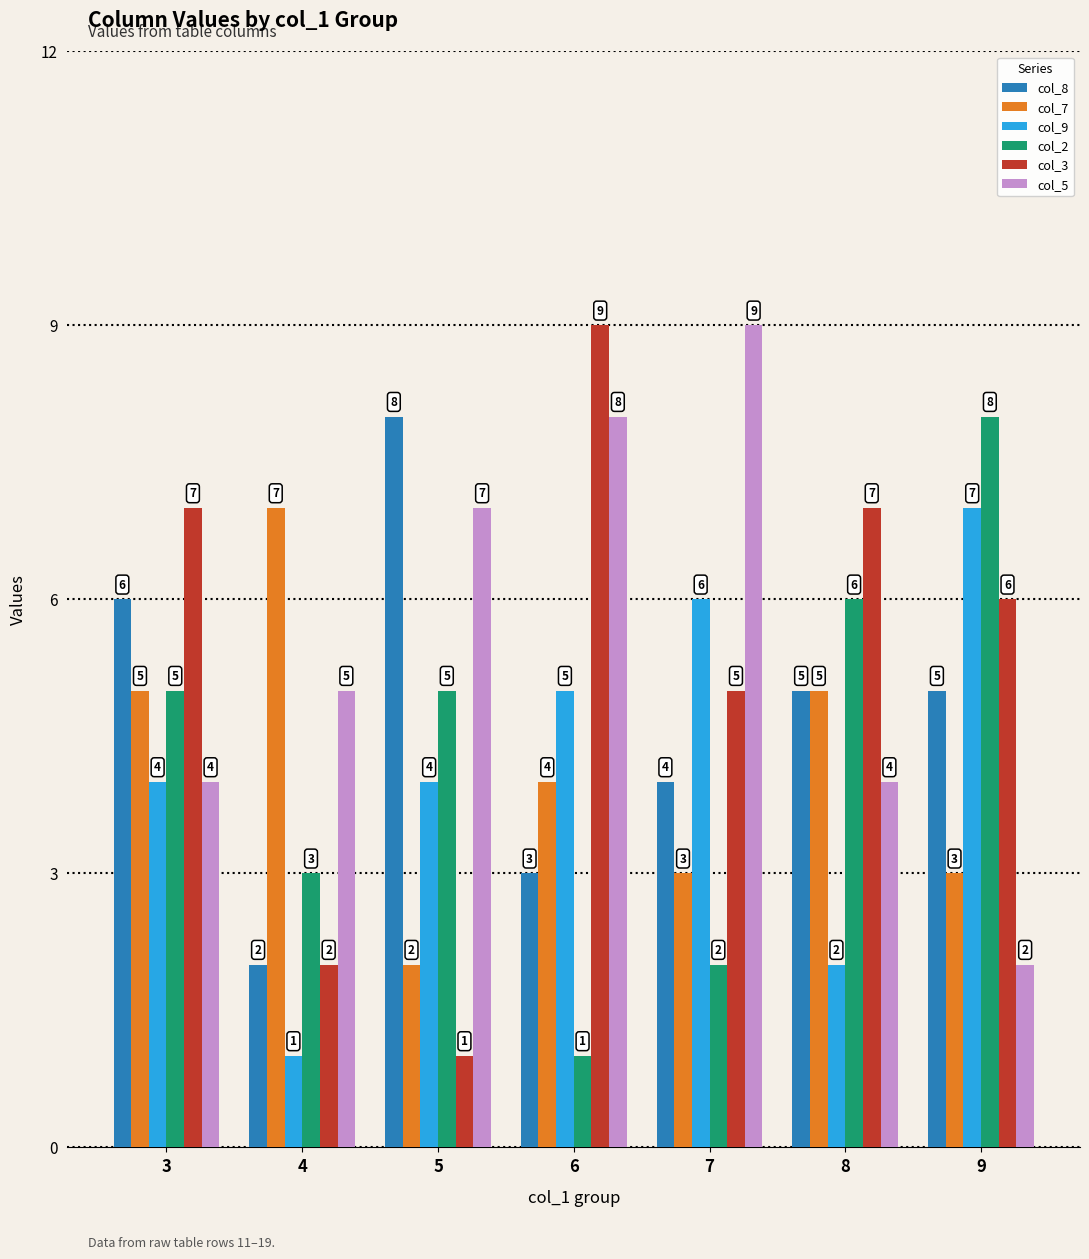

Which series has the widest spread of values?

col_3